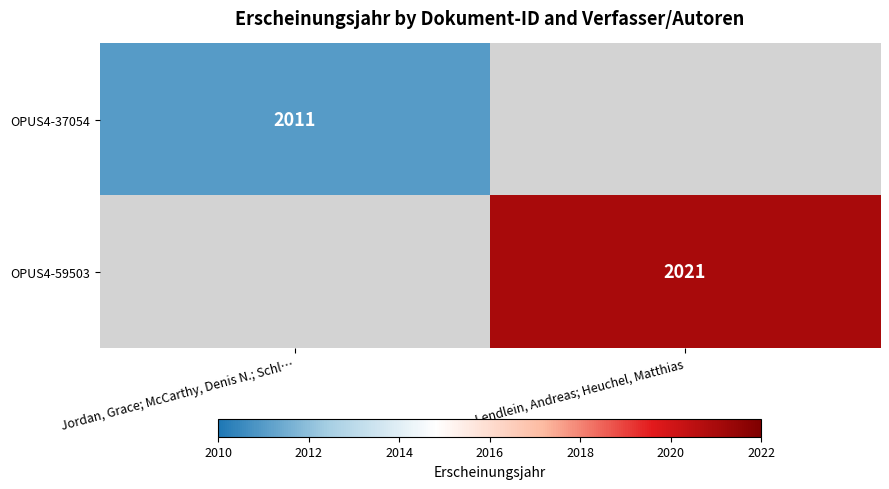

Which label corresponds to the smallest value in the chart?

Jordan, Grace; McCarthy, Denis N.; Schl…